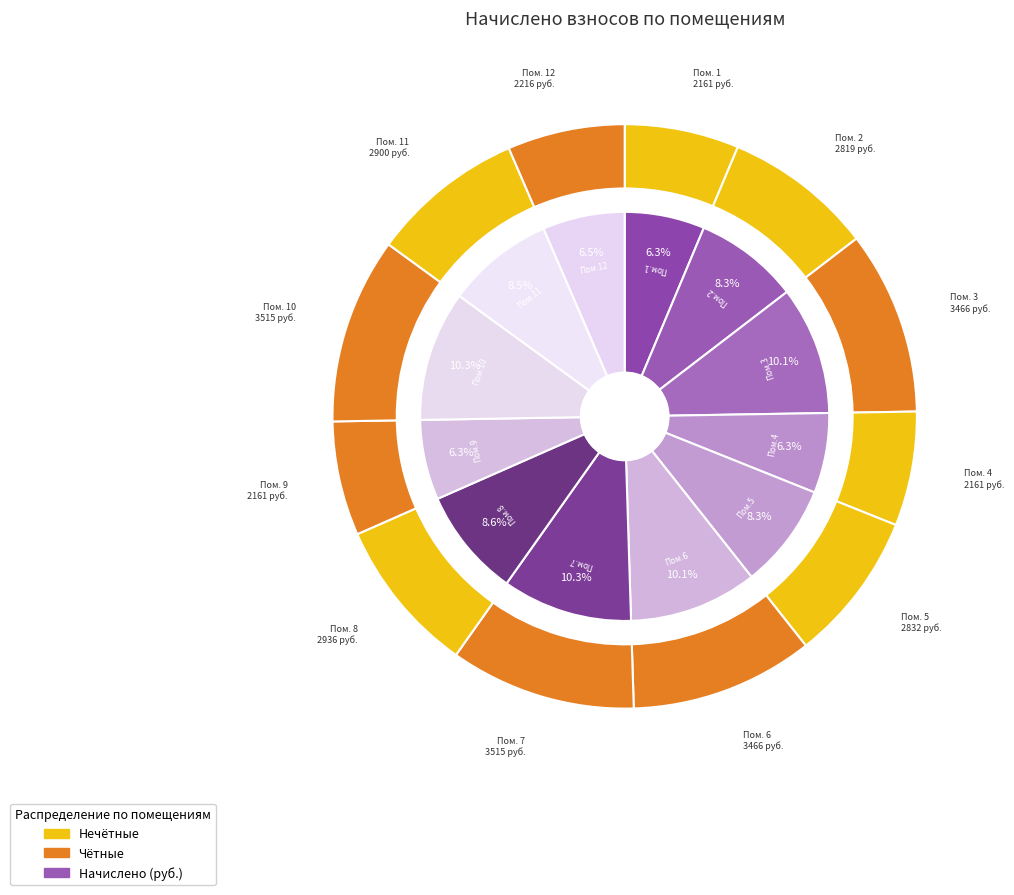

The 2 slice represents 17% of the pie. True or false?

False